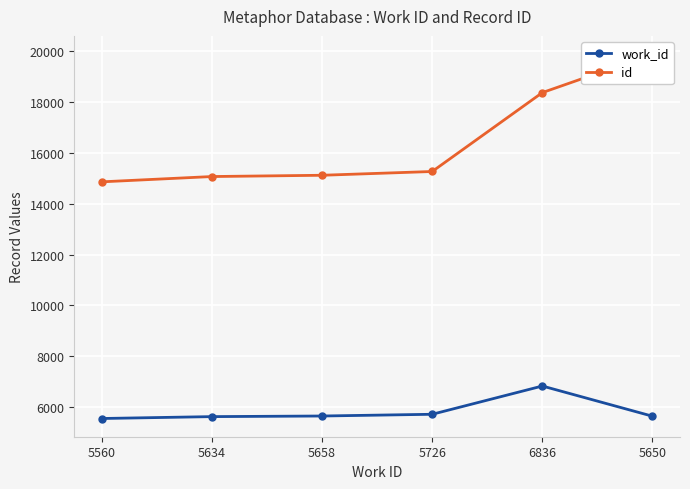

True or false: work_id and id cross at least once.

False